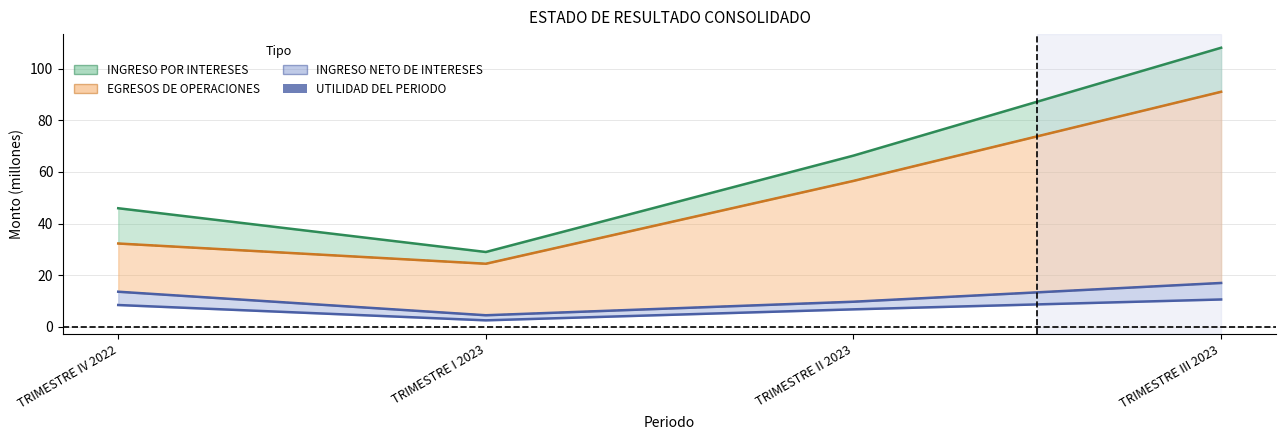

How many values are below 8?

2